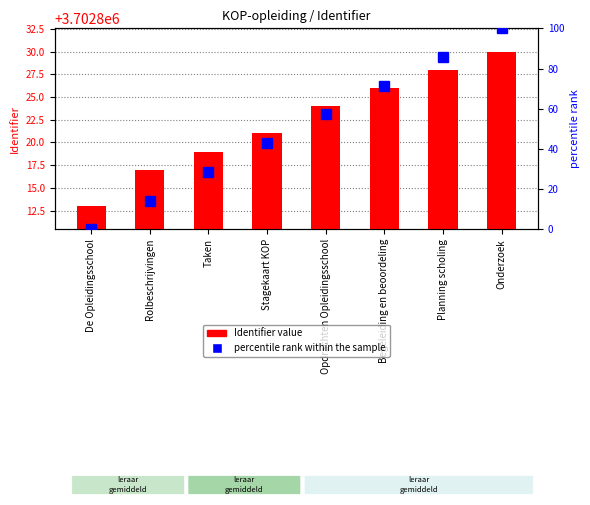

At how many categories does at least one series exceed 741367?

8